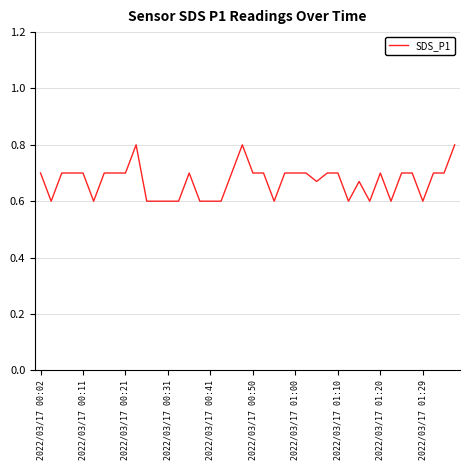

What is the smallest value displayed?

0.6